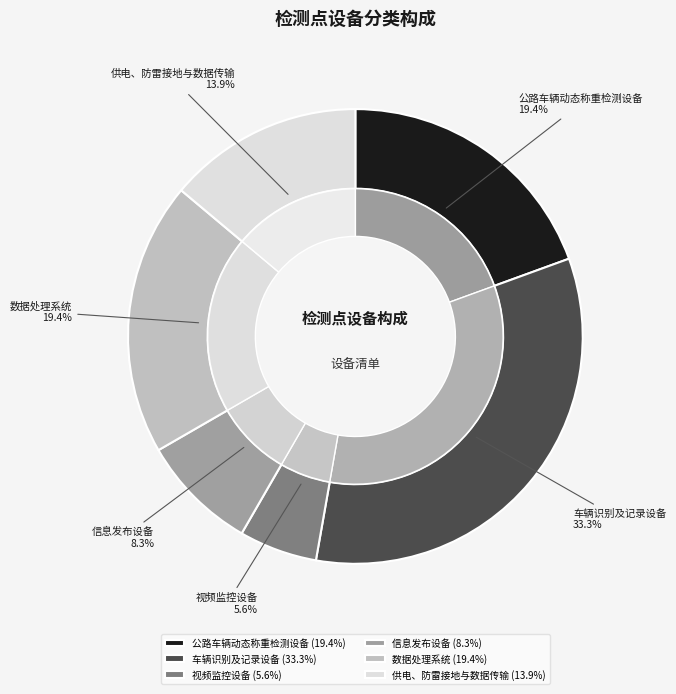

Which category has the smallest portion of the pie?

视频监控设备